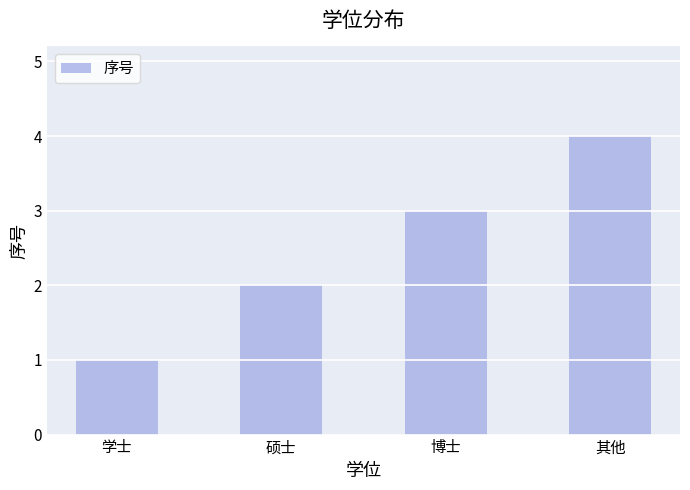

What is the value of the 4th bar from the left?

4